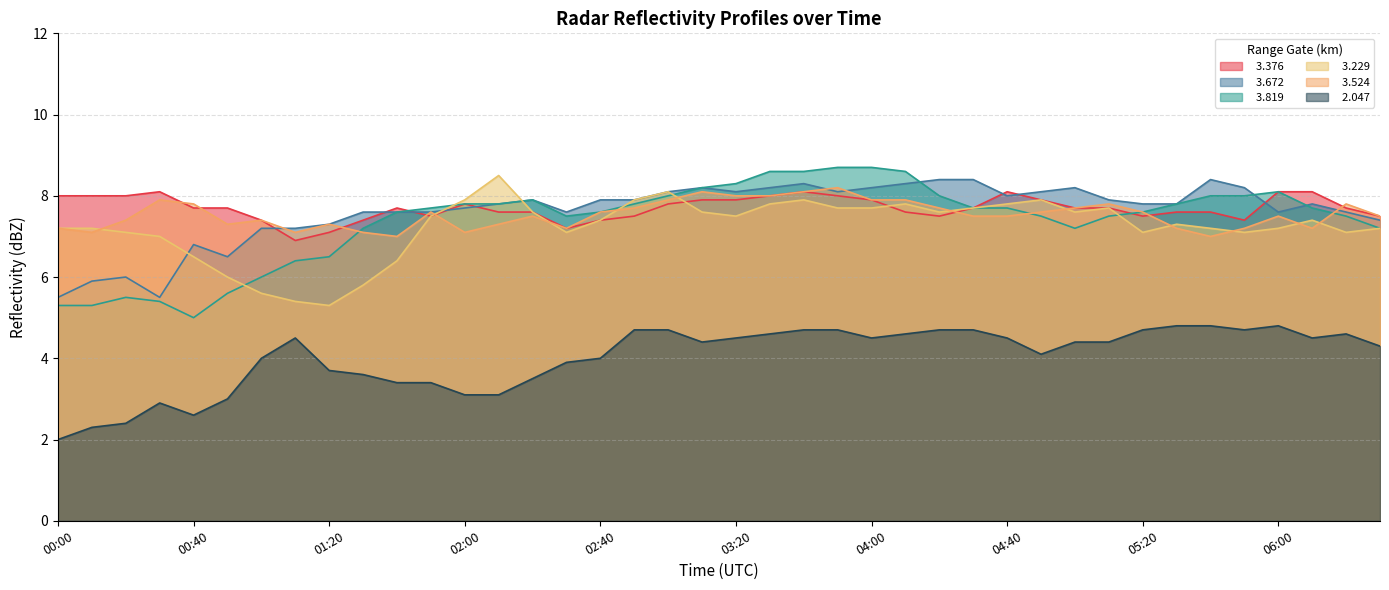

What position from the right is 01:10?

33